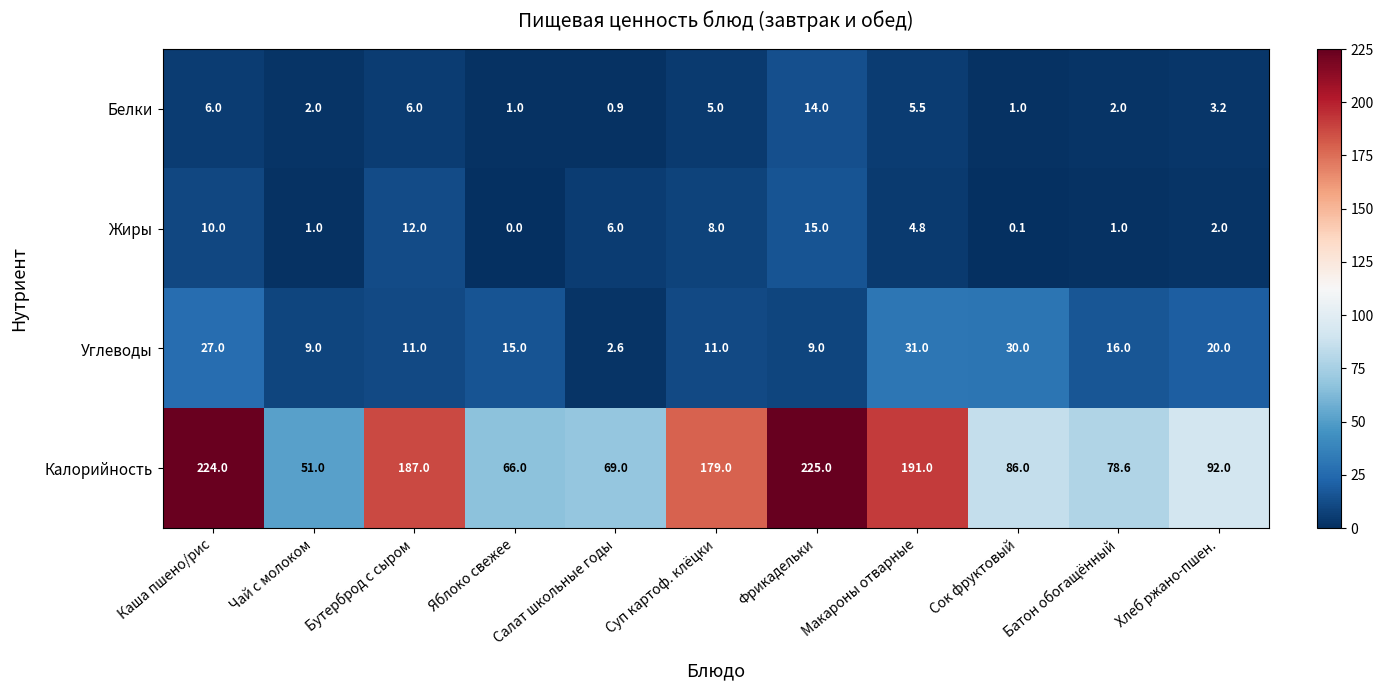

Count the number of data series in this chart.

4